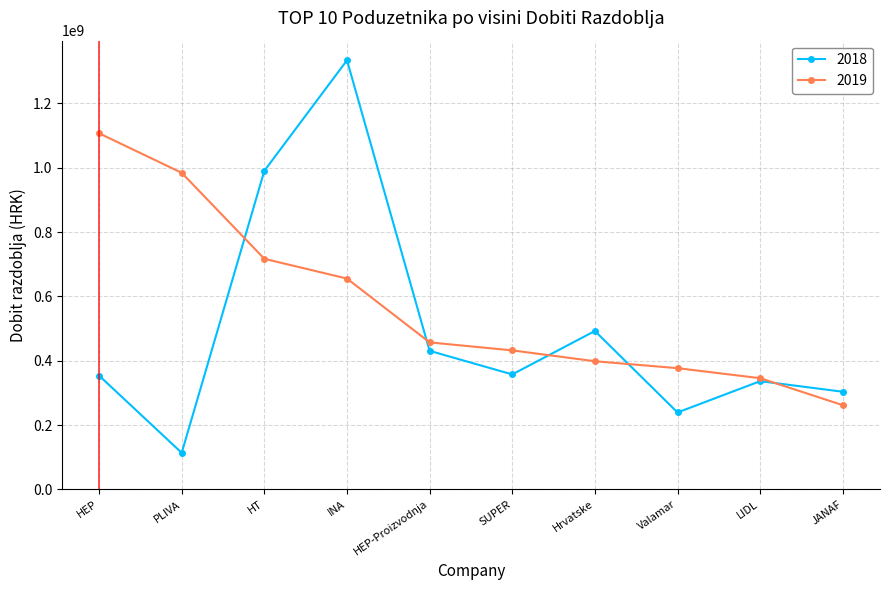

What are all the series names shown in the legend?

2018, 2019